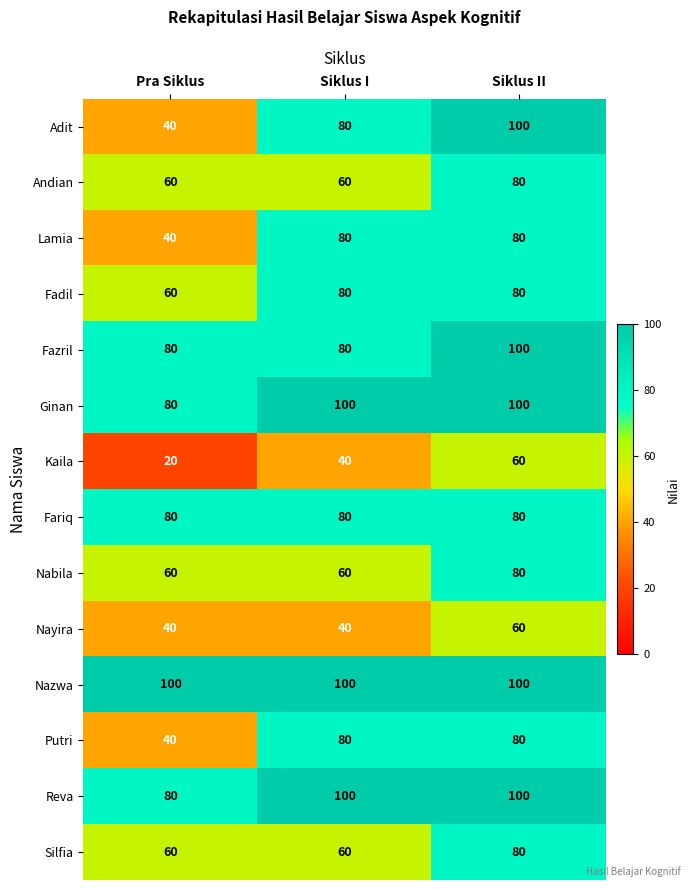

List the labels in order of Adit value, smallest first.

Pra Siklus, Siklus I, Siklus II